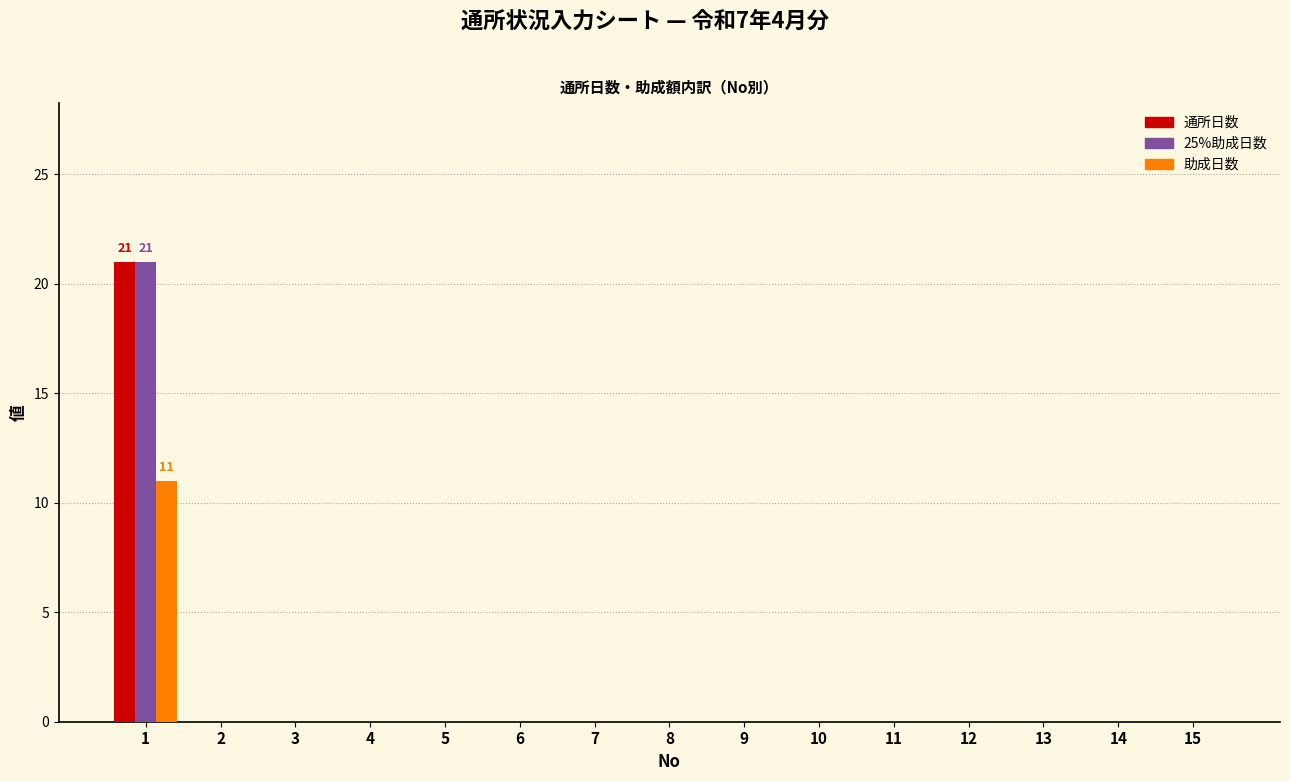

True or false: 助成日数 has a value of -6 at 2.

False